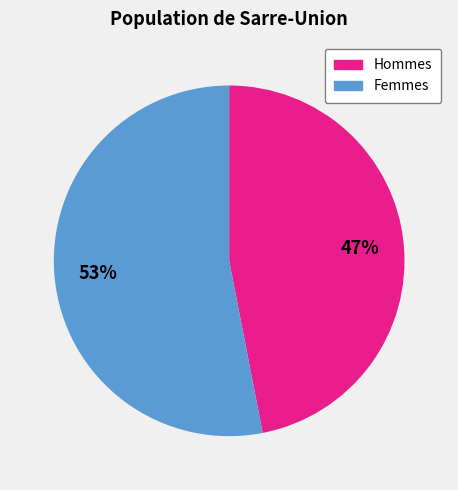

Which has a higher value, Hommes or Femmes?

Femmes